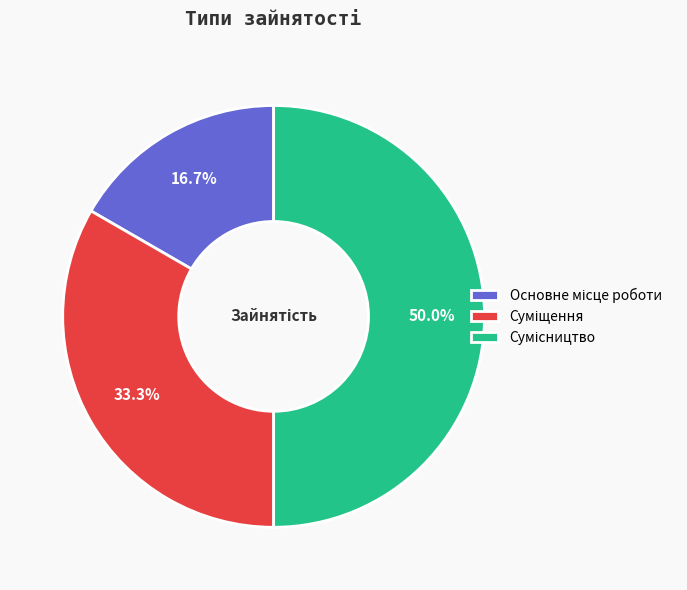

How many segments does this pie chart have?

3